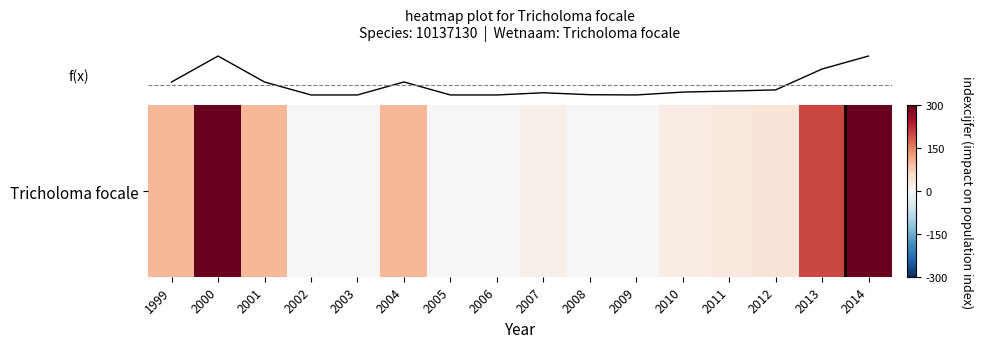

Count the number of data series in this chart.

1